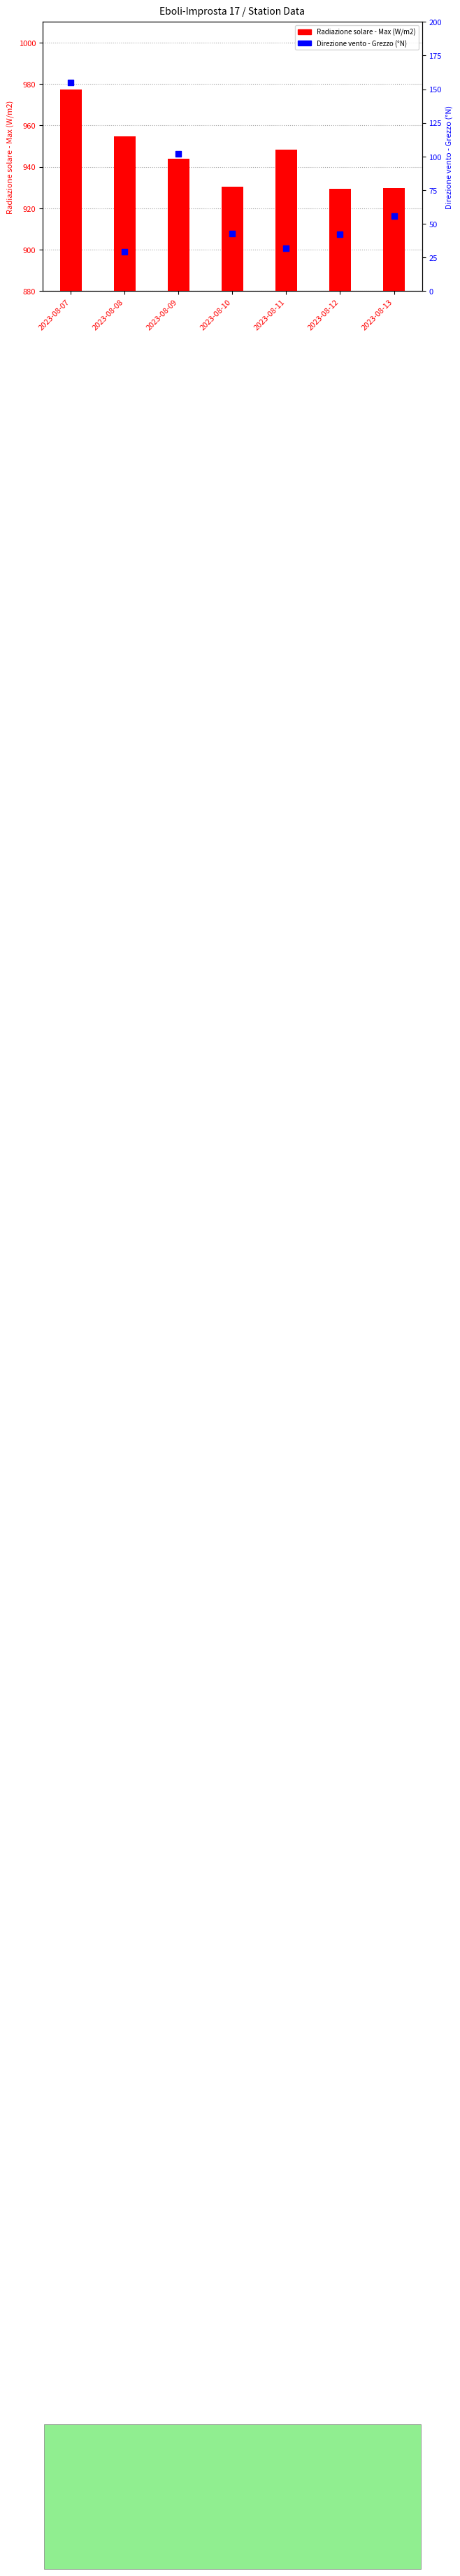

At which category is the sum across all series the highest?

2023-08-07